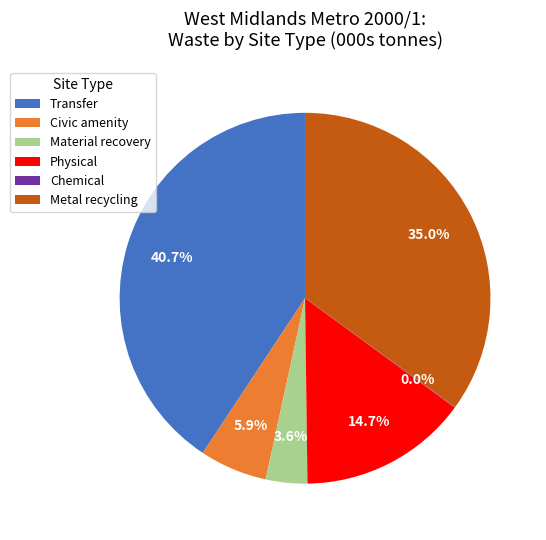

Which has a higher value, Metal recycling or Material recovery?

Metal recycling